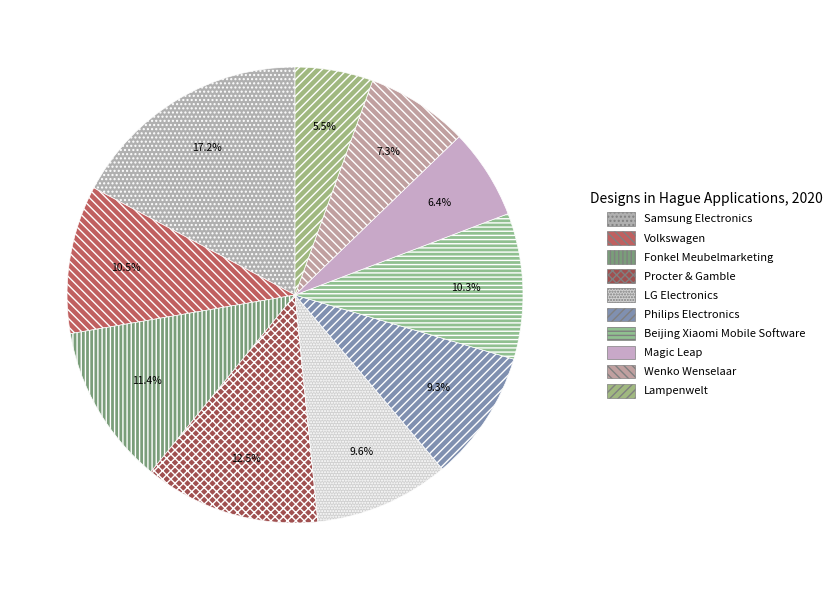

Between Procter & Gamble and Samsung Electronics, which is larger?

Samsung Electronics